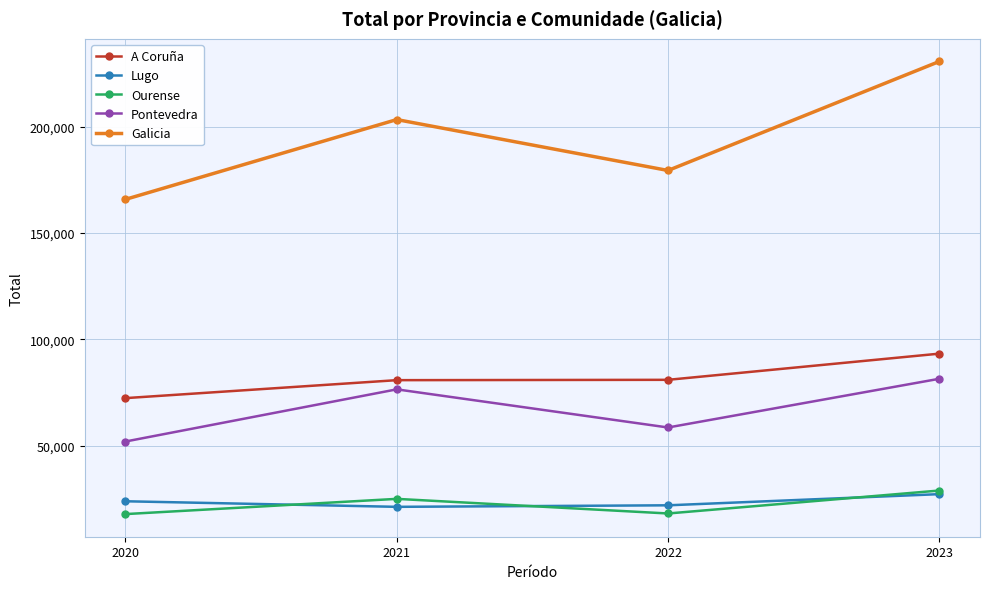

True or false: Lugo and Galicia intersect in this chart.

False